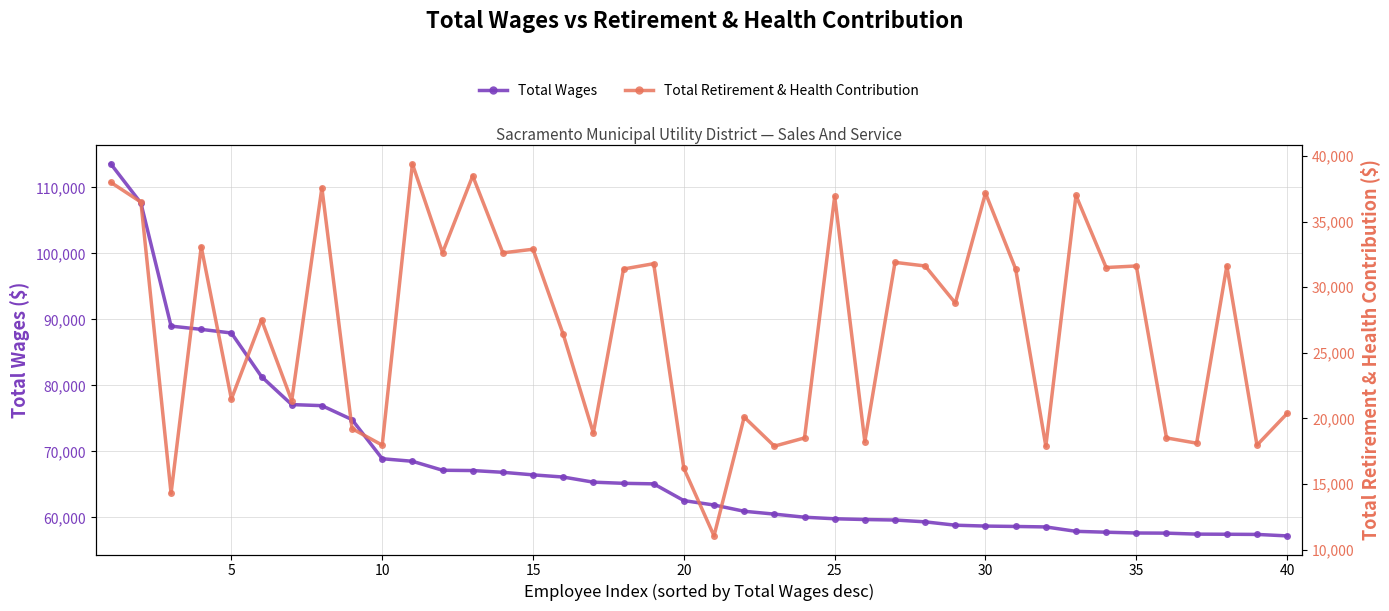

Does the chart have visible grid lines?

Yes